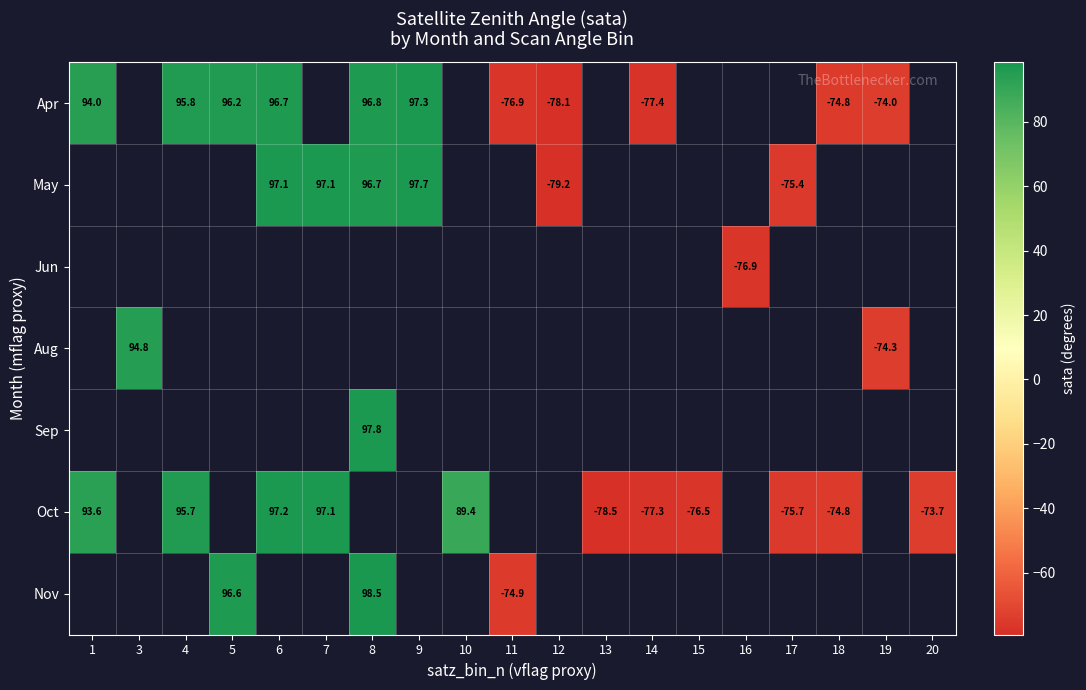

Is the value of May at 5 greater than the value of Jun at 7?

No